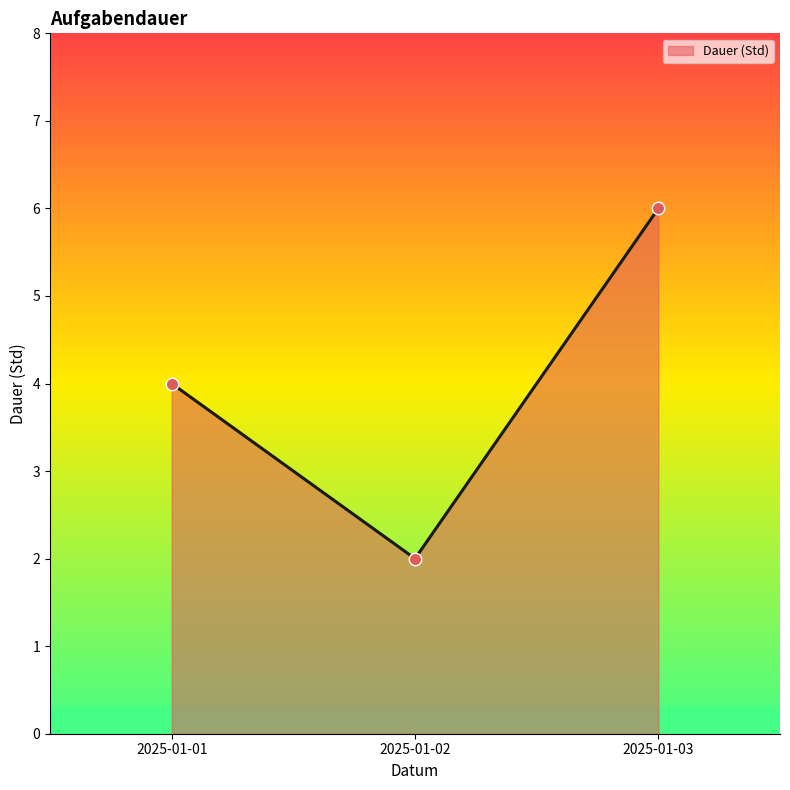

What is the ratio of the value at 2025-01-03 to the value at 2025-01-01?

1.5